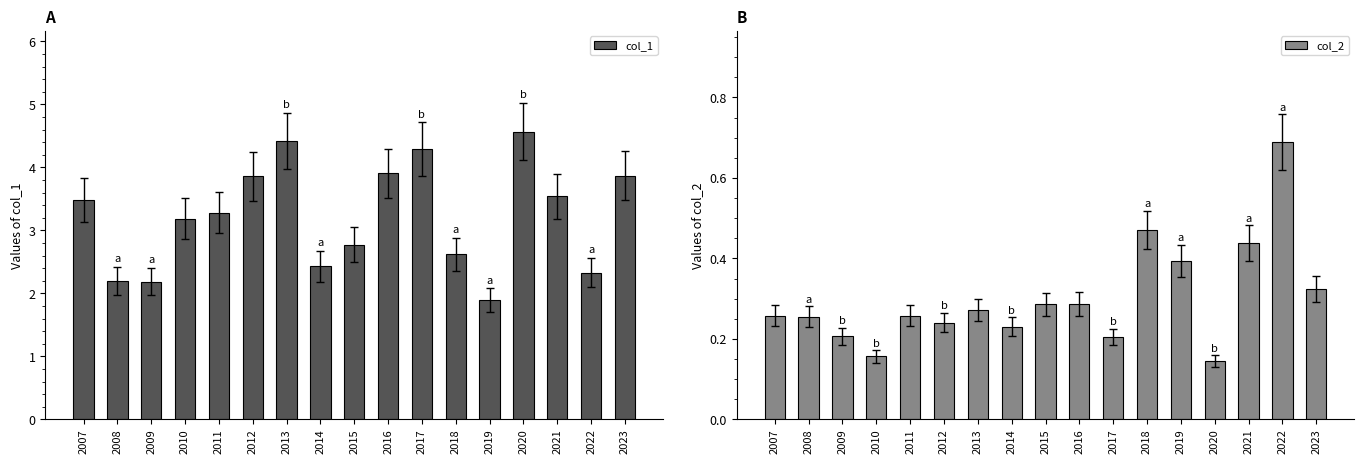

Rank the series by their maximum value, from lowest to highest.

col_2, col_1